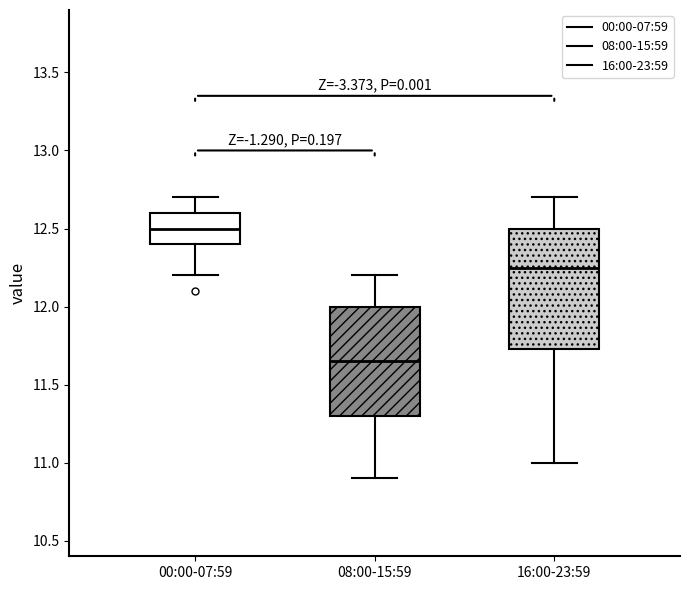

Reading left to right, transcribe this box plot: for each box, give where its median line is, the range the box spans, and where its two whiskers end, as read against the y-axis. The values are not printed on the chart, so give them approximately, as read against the axis.

00:00-07:59: median 12.50, box 12.40 to 12.60, whiskers 12.20 to 12.70
08:00-15:59: median 11.65, box 11.30 to 12.00, whiskers 10.90 to 12.20
16:00-23:59: median 12.25, box 11.75 to 12.50, whiskers 11.00 to 12.70